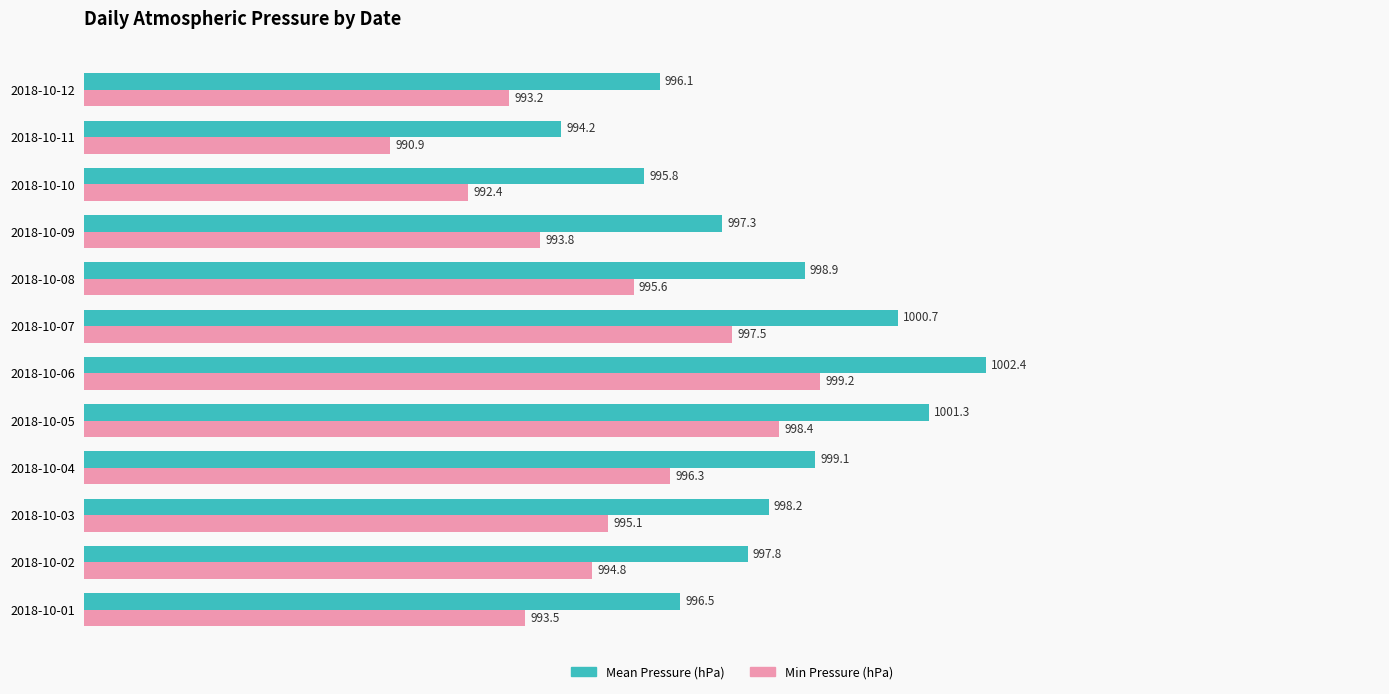

At which label is Min Pressure (hPa) closest to 995?

2018-10-03